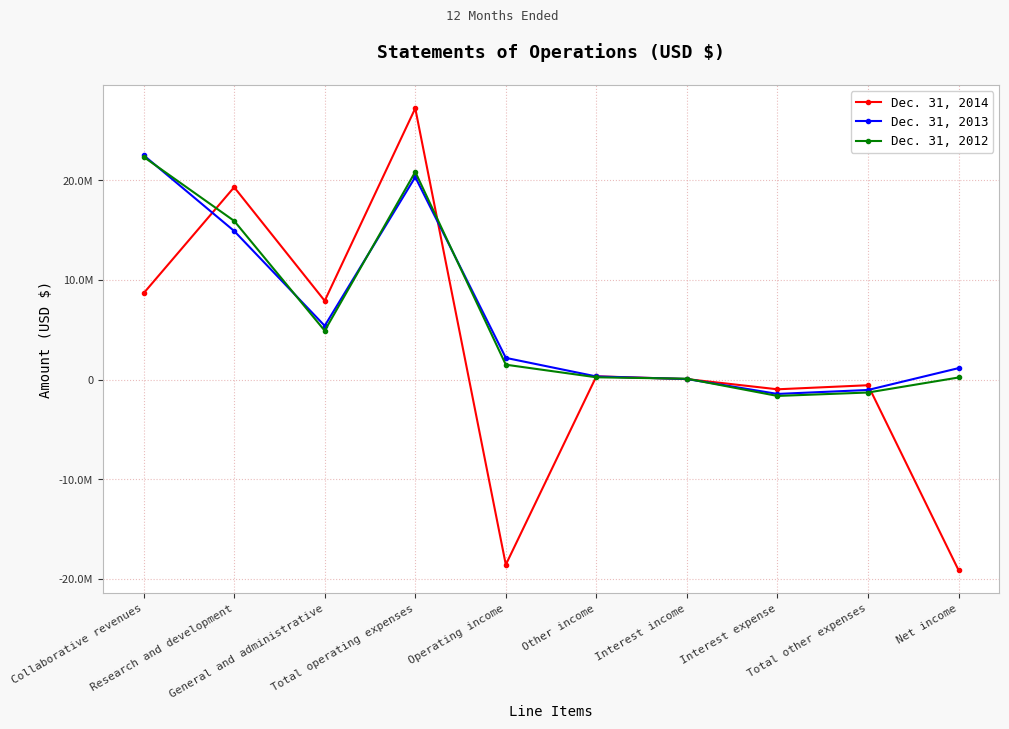

Where do Dec. 31, 2012 and Dec. 31, 2014 first cross each other?

Collaborative revenues and Research and development